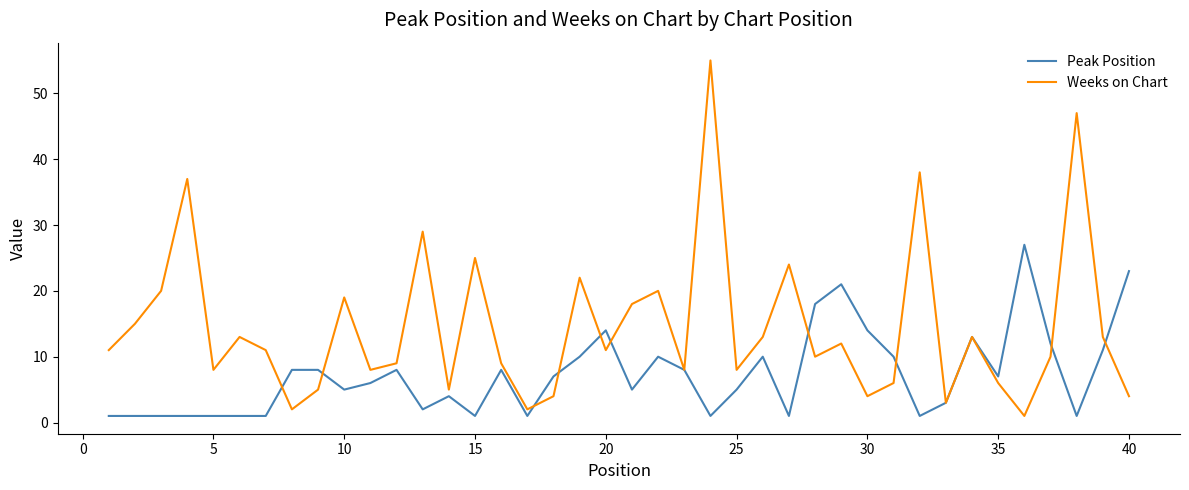

What is the sum of all Weeks on Chart values?

578